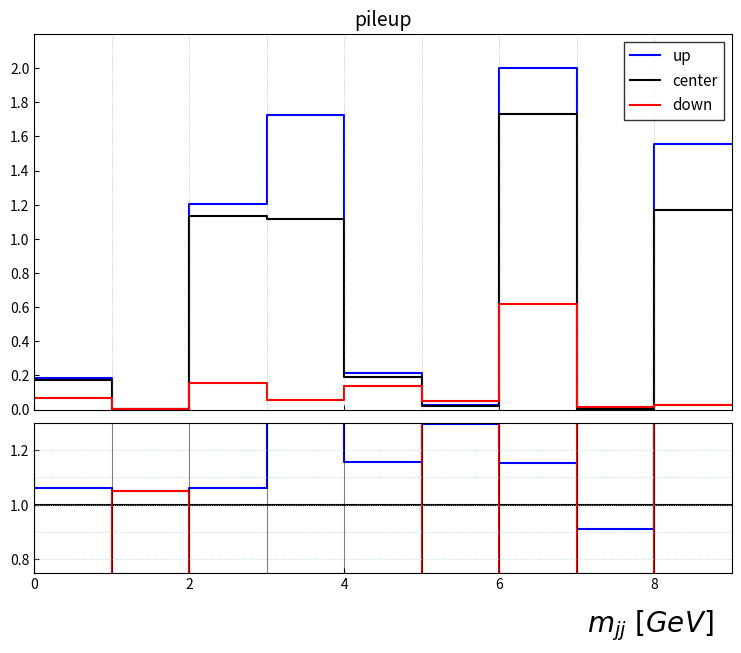

The value of up at 5 is 0.5. True or false?

False